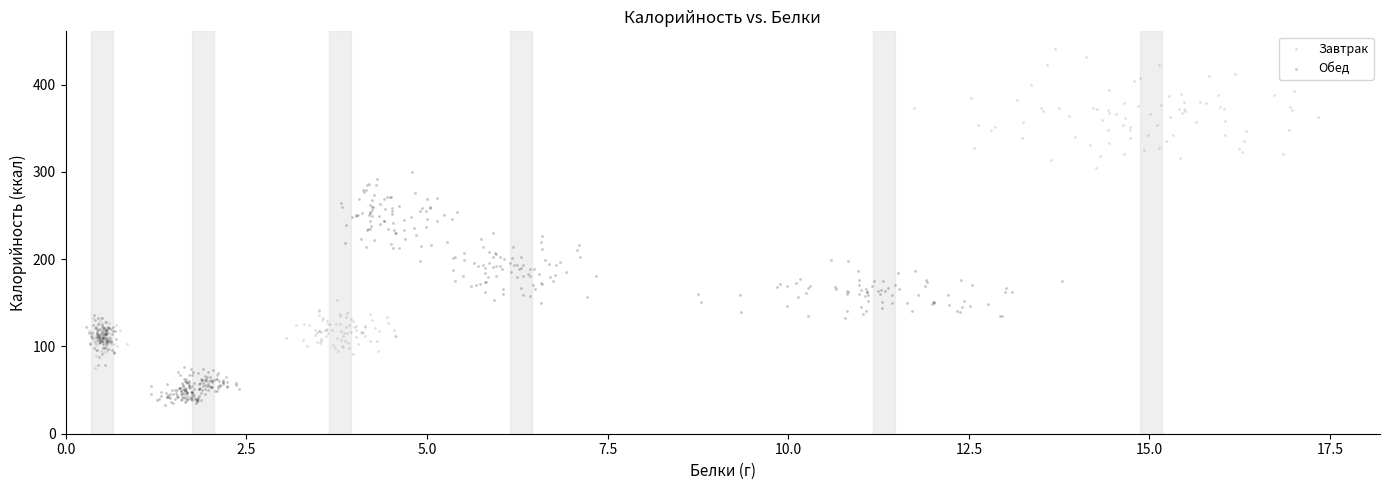

Which series has the widest spread of Y values?

Завтрак